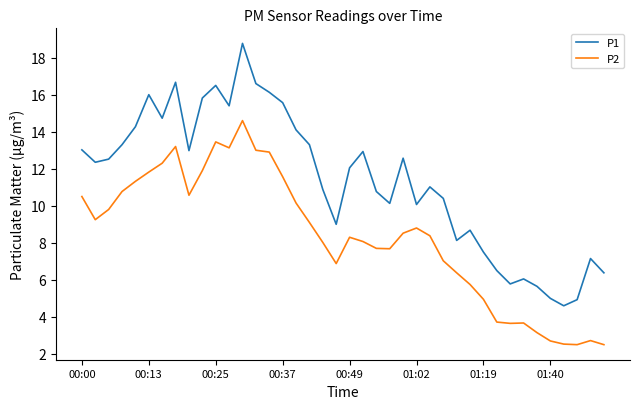

How many distinct data groups are displayed?

2